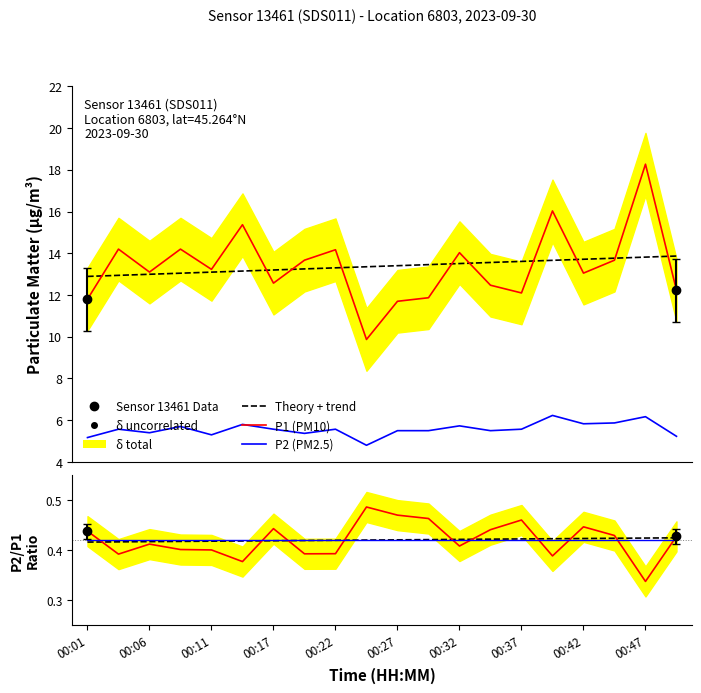

What position from the left is 00:01?

1